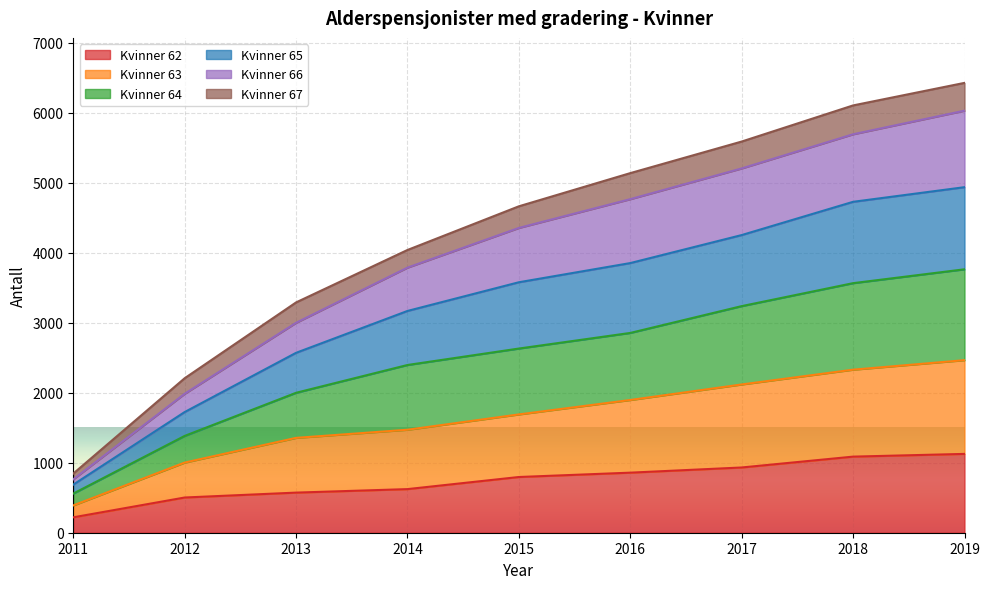

What is the total value across all series at 2019?

6426